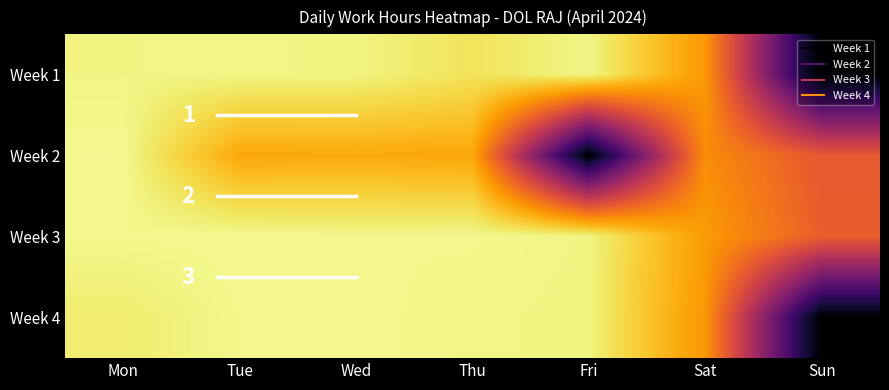

Which has a higher value, Sun or Tue?

Tue